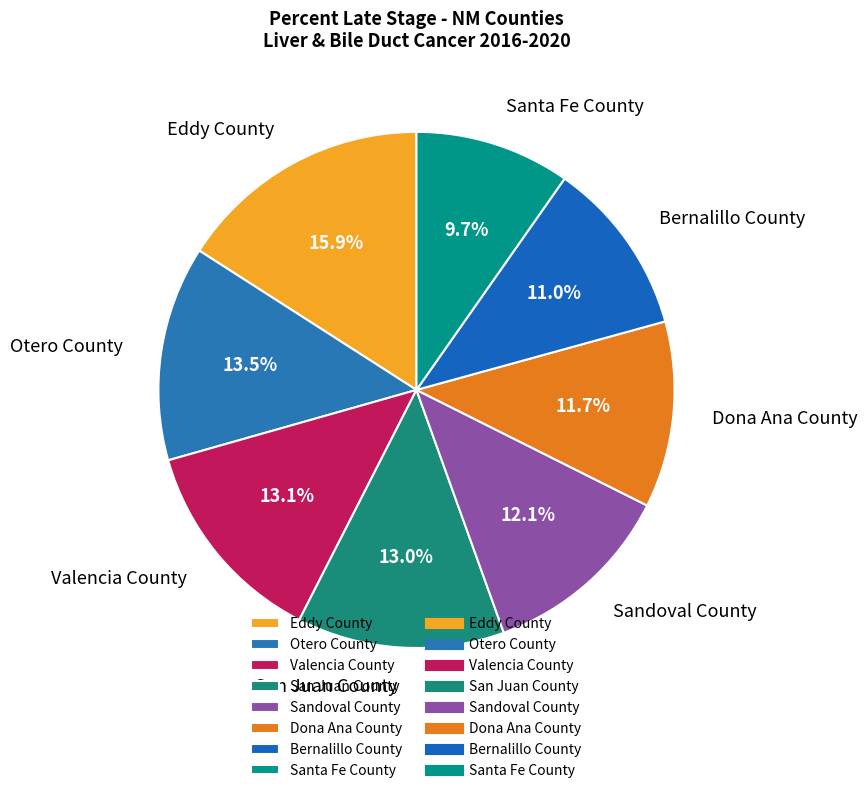

Between Dona Ana County and San Juan County, which is larger?

San Juan County